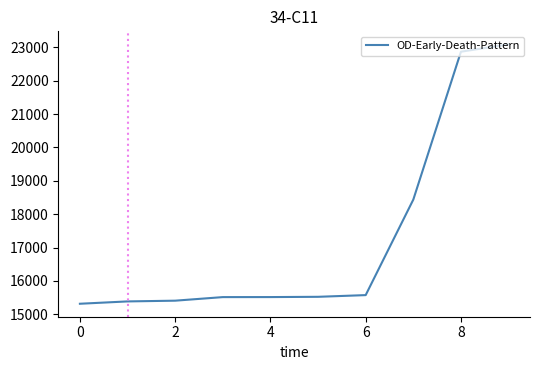

What is the smallest value displayed?

15316